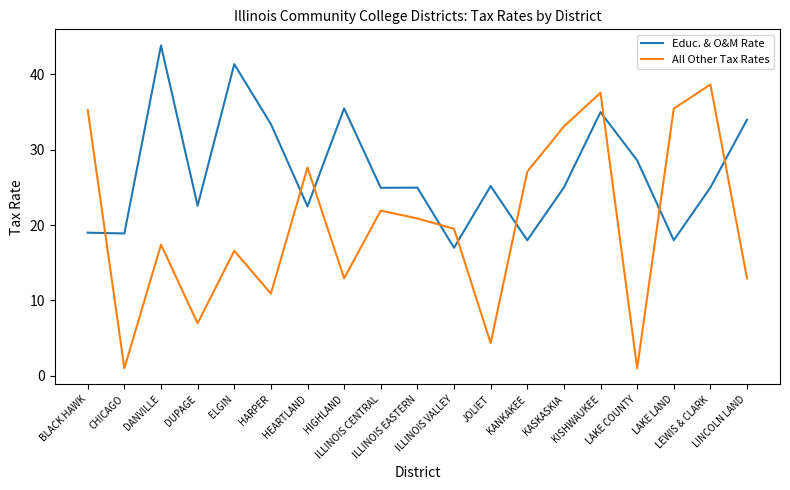

What is the difference between the maximum and minimum values in the All Other Tax Rates series?

37.7